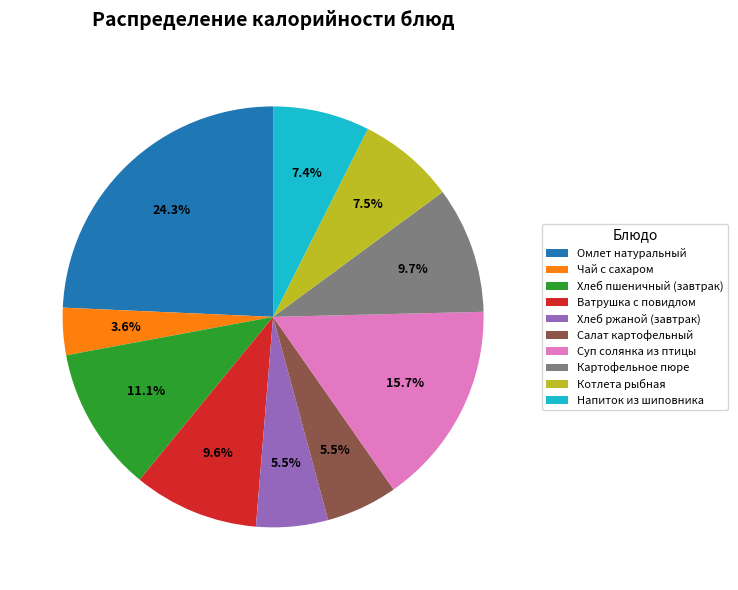

Is it true that Чай с сахаром is 14% of the pie?

False